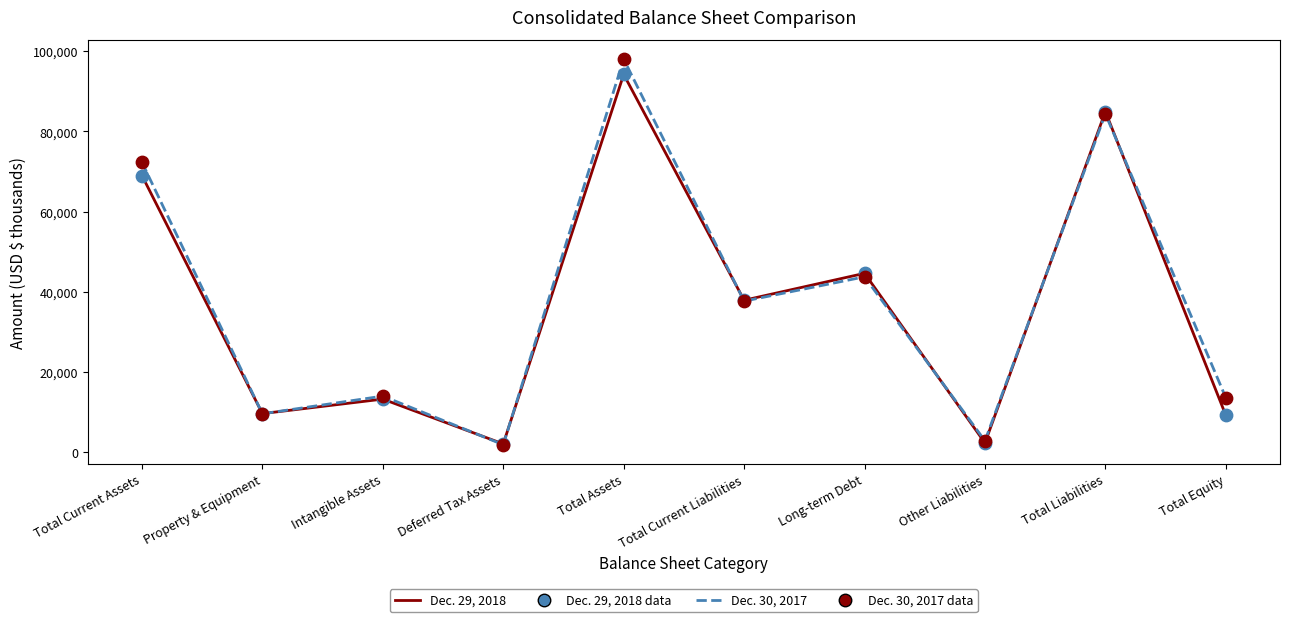

At how many categories does at least one series exceed 4347?

8